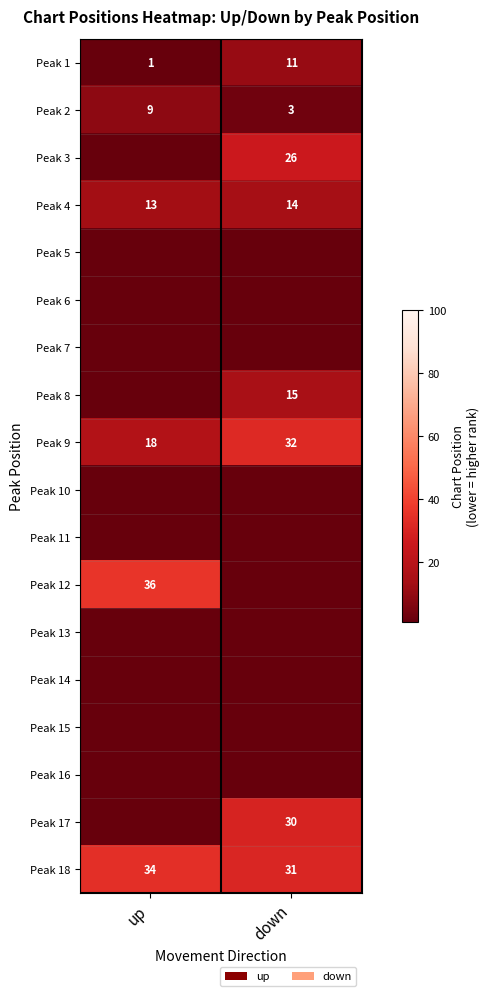

Read the Peak 2 value at down.

3